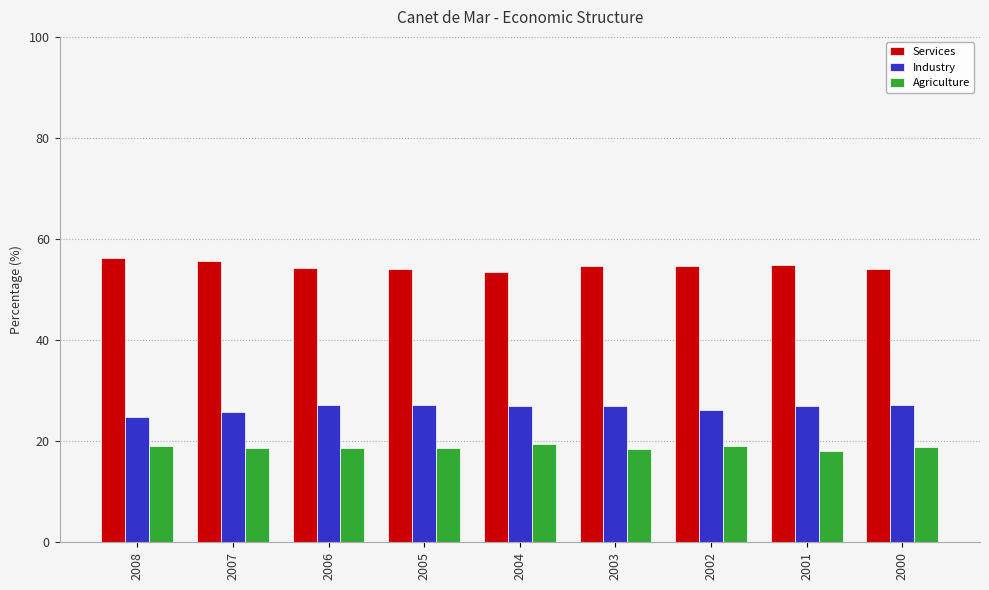

Which category has the lowest value in the Industry series?

2008